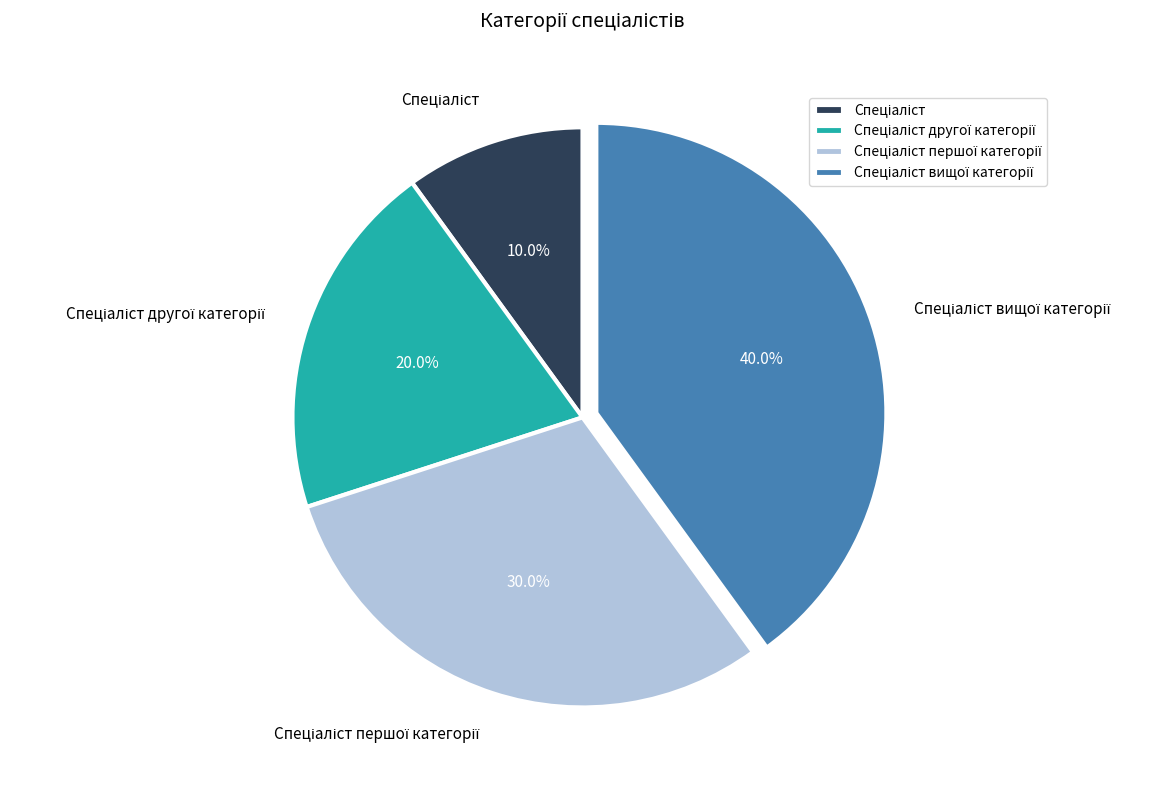

Does any single category account for the majority?

No